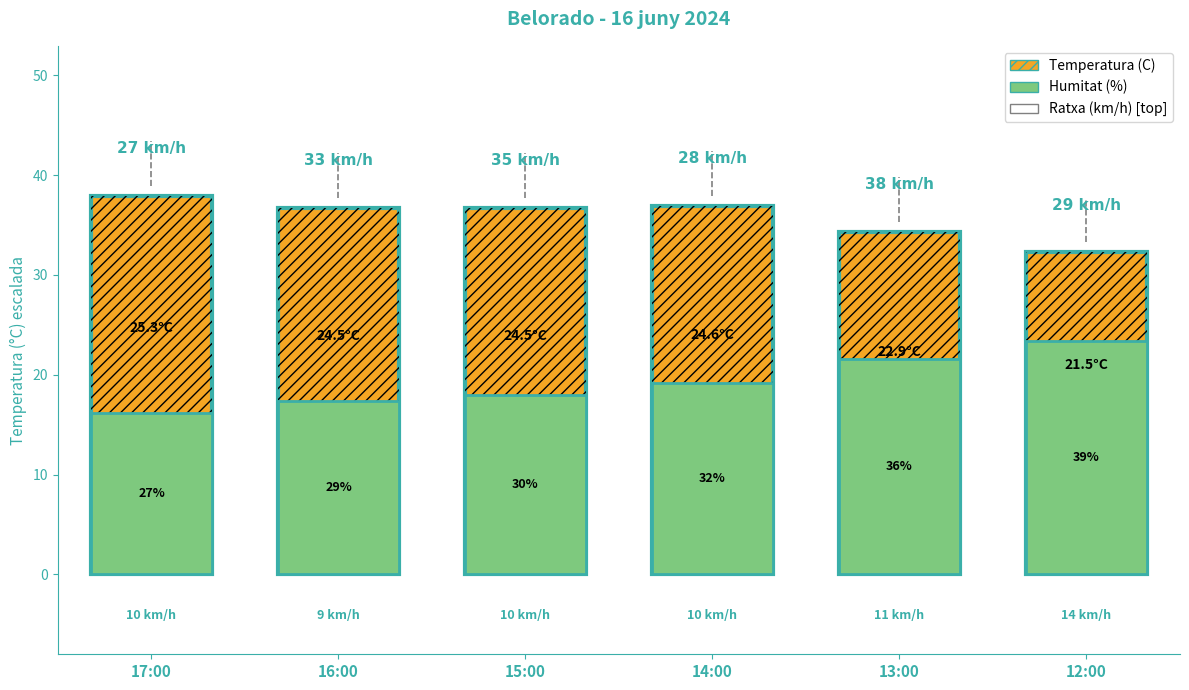

What is the difference between the Temperatura (C) values at 14:00 and 12:00?

3.1